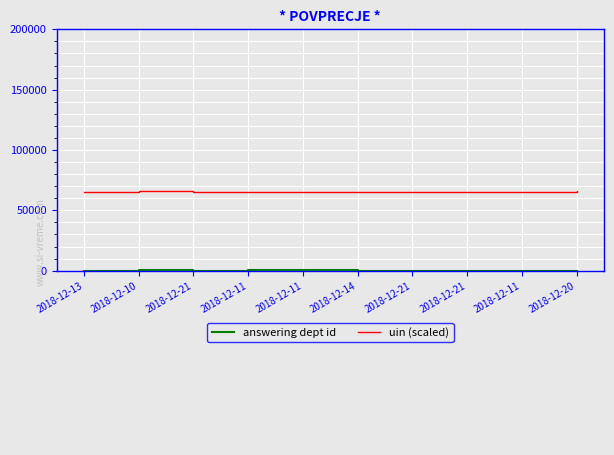

True or false: uin (scaled) and answering dept id cross at least once.

False